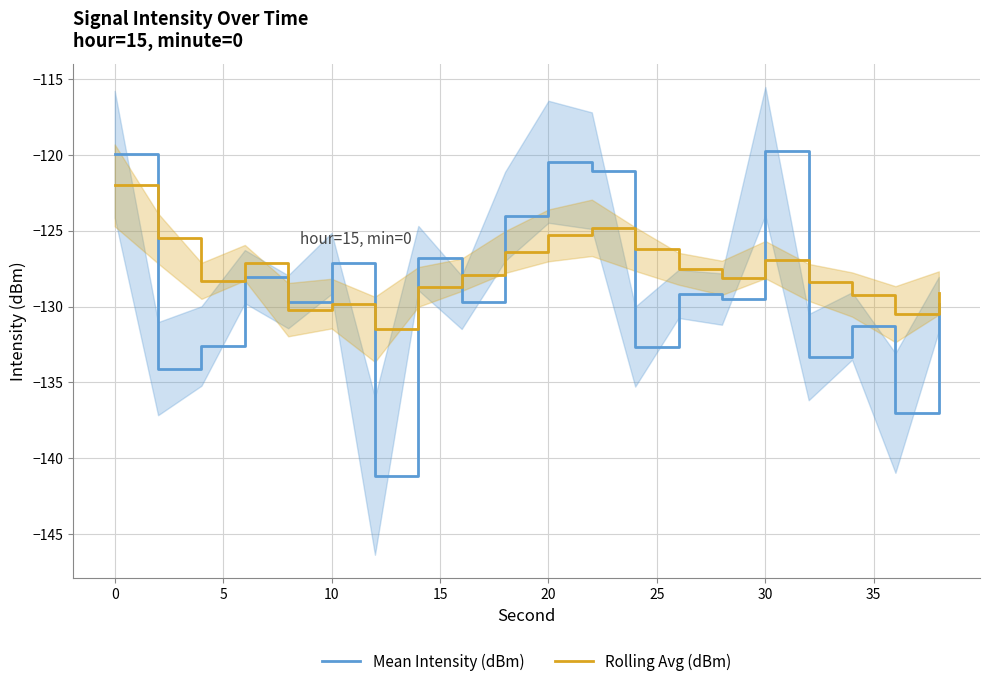

What is the lowest value of the Rolling Avg (dBm) series?

-131.5